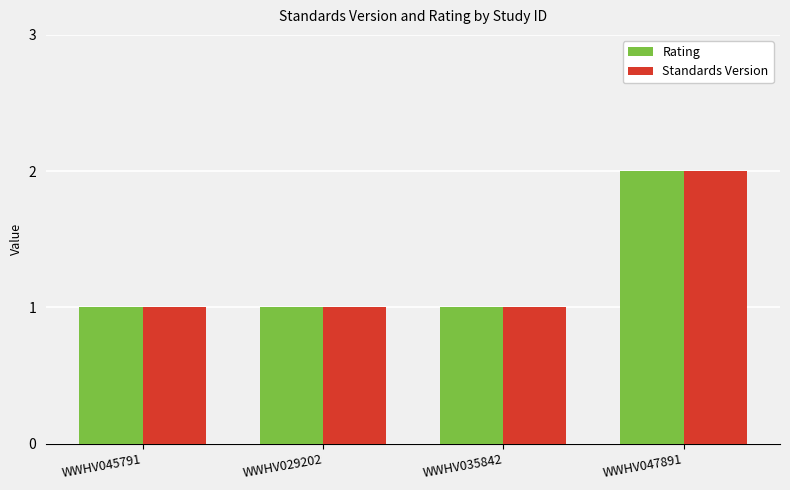

True or false: Rating has a value of 1 at WWHV035842.

True